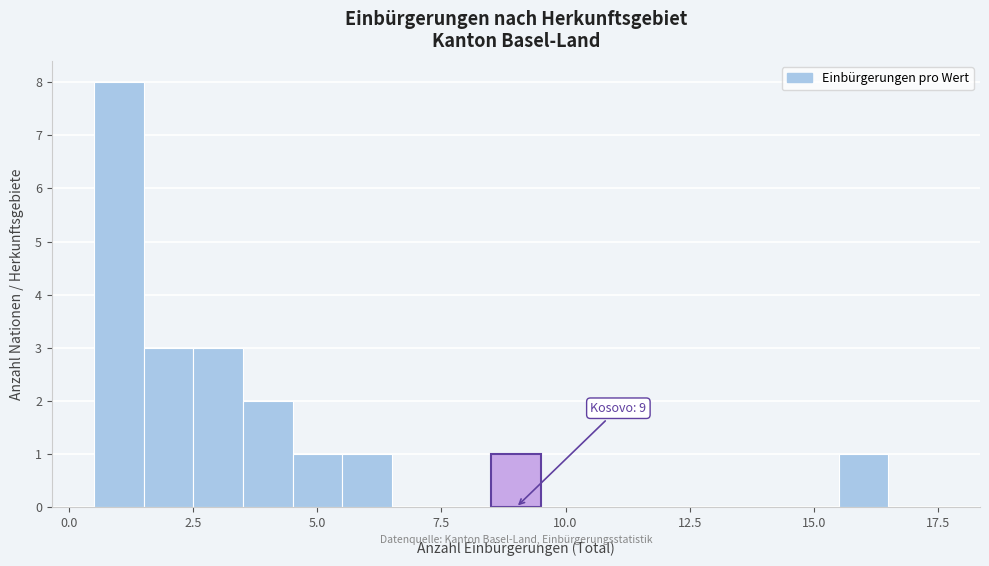

Read against the x-axis, roughly where is the centre of the tallest bar?

1.0